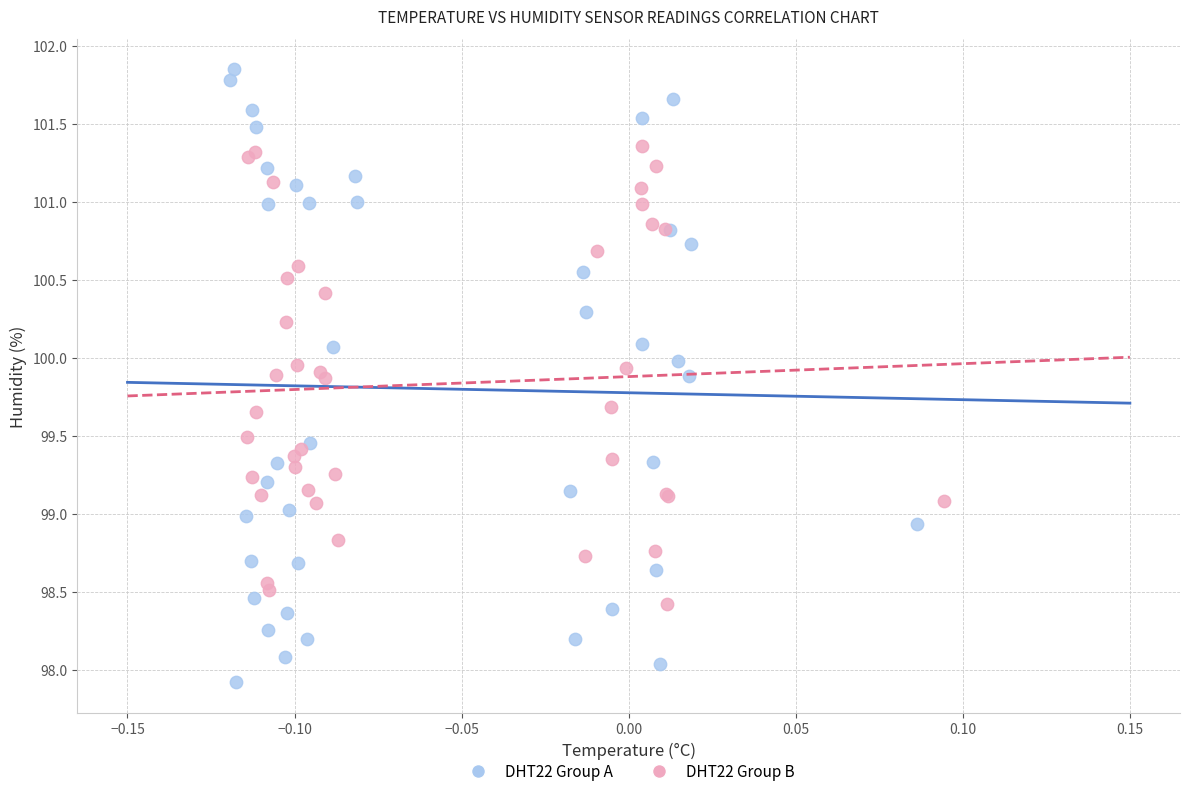

Which series contains the lowest Y value?

DHT22 Group A